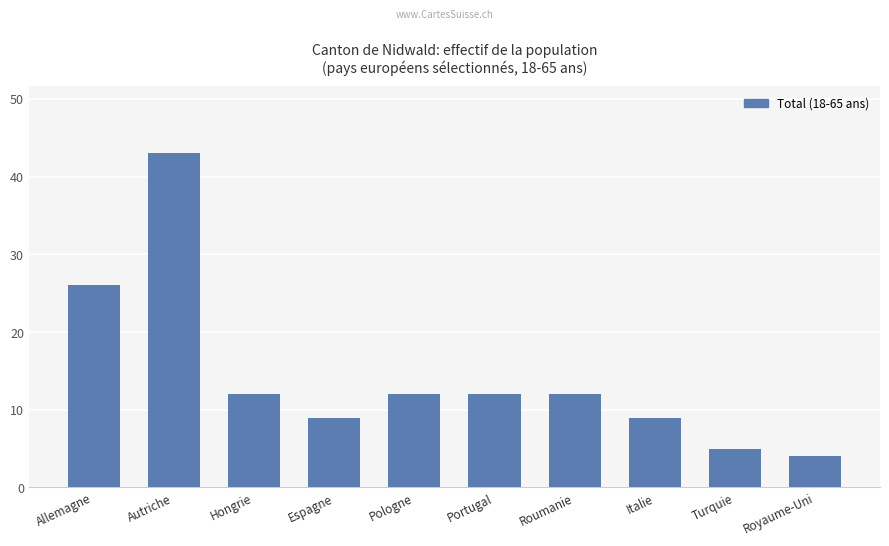

Which label corresponds to the smallest value in the chart?

Royaume-Uni